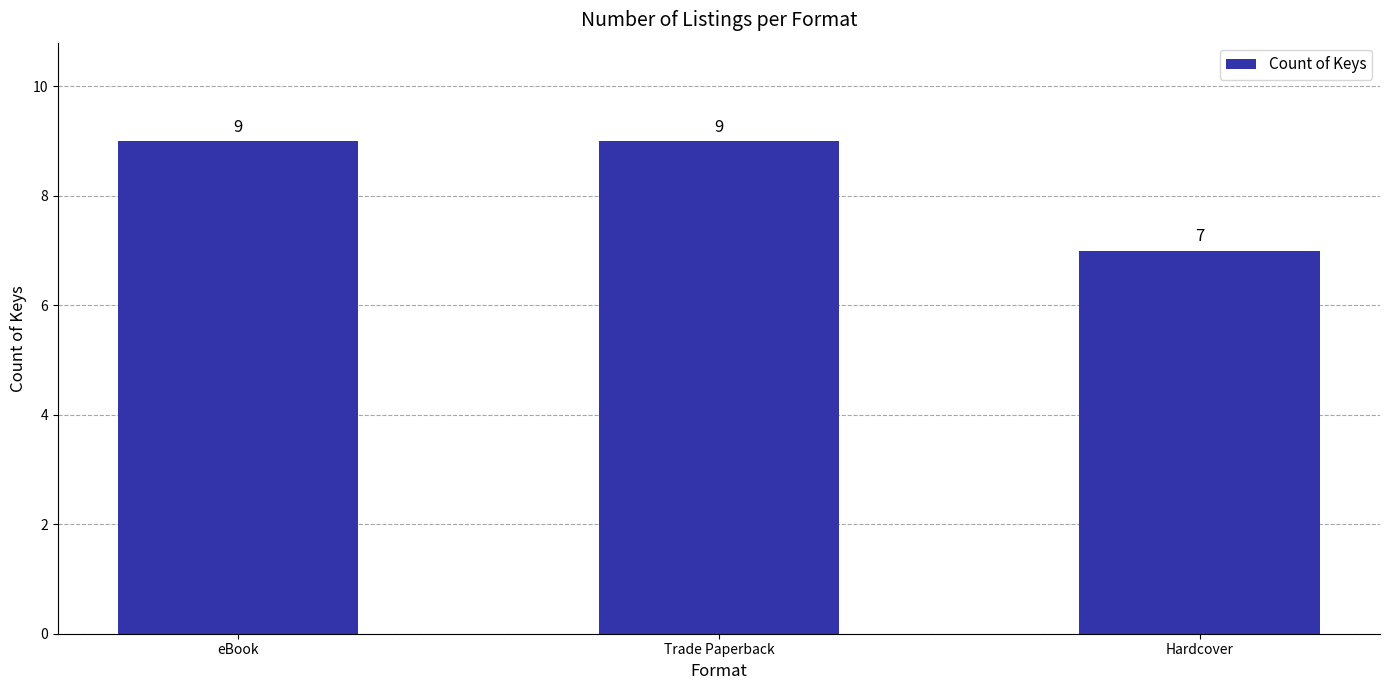

How many values are between 7 and 9?

3